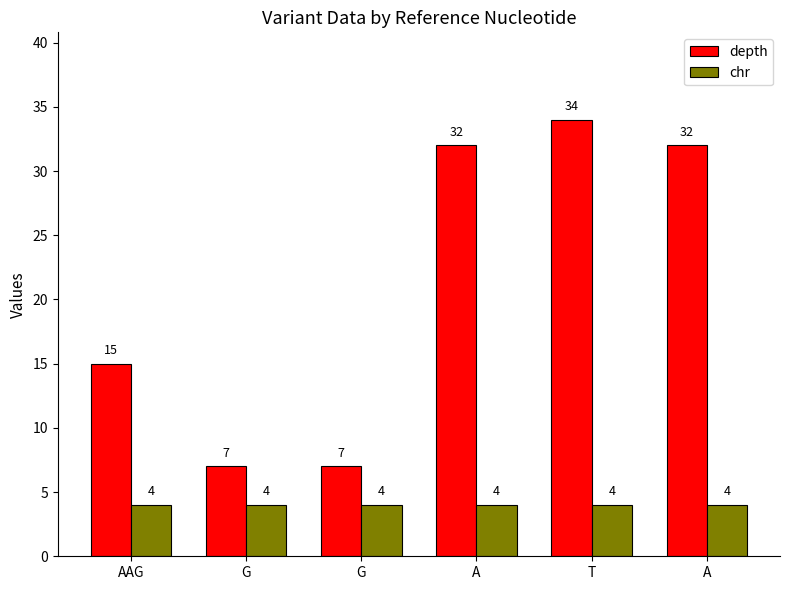

What is the lowest value of the depth series?

7